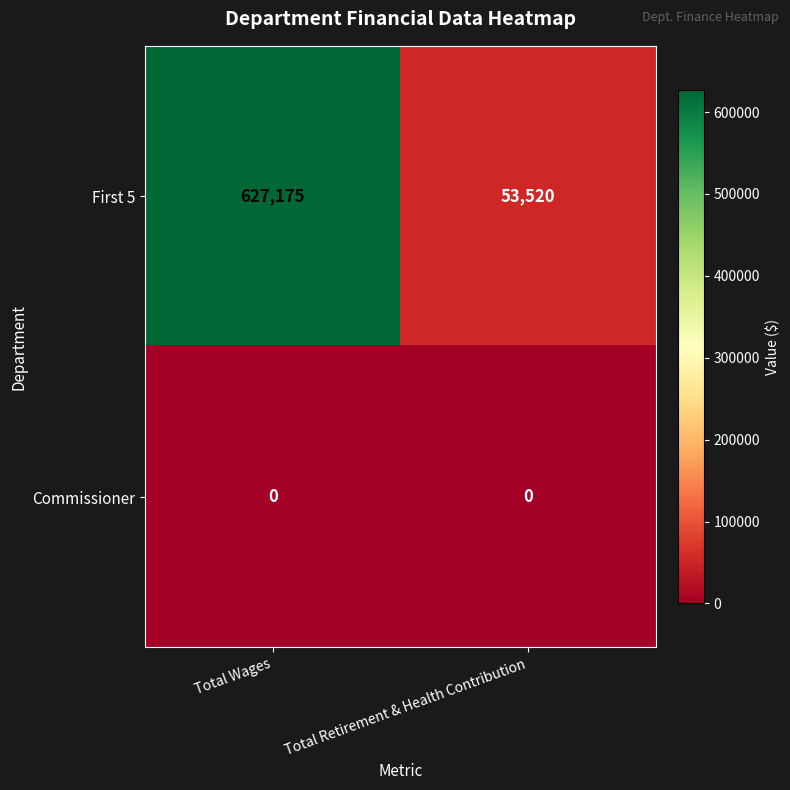

What value does the First 5 series have at Total Retirement & Health Contribution, to the nearest 50?

53500